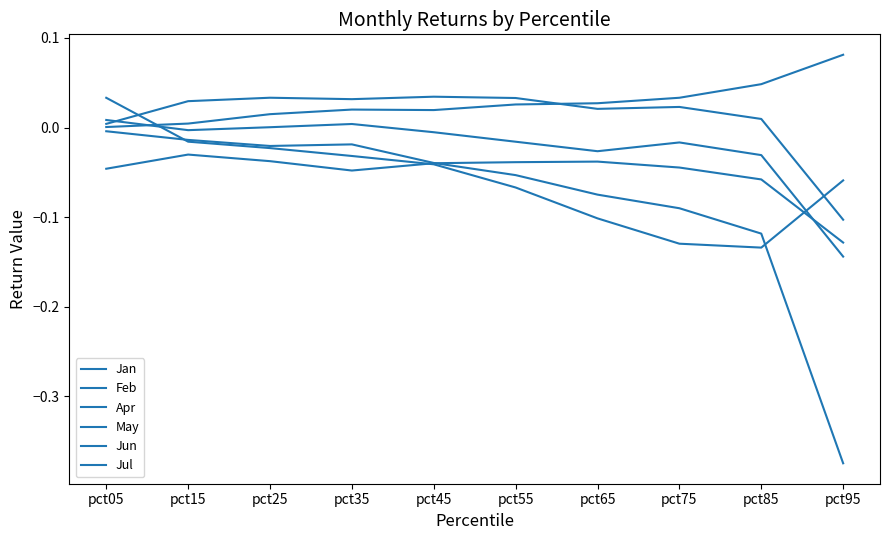

How many series are shown in this chart?

6